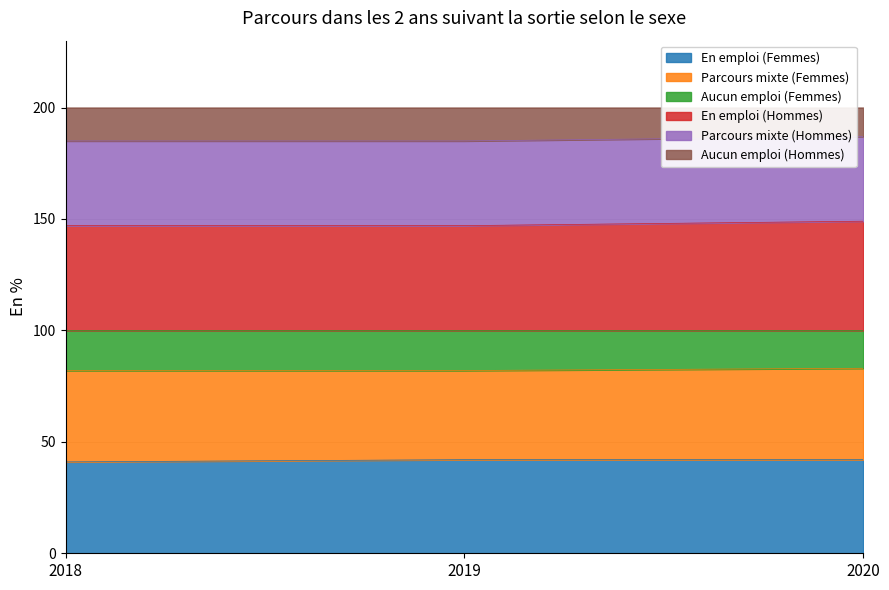

True or false: En emploi (Femmes) has a value of 42 at 2020.

True